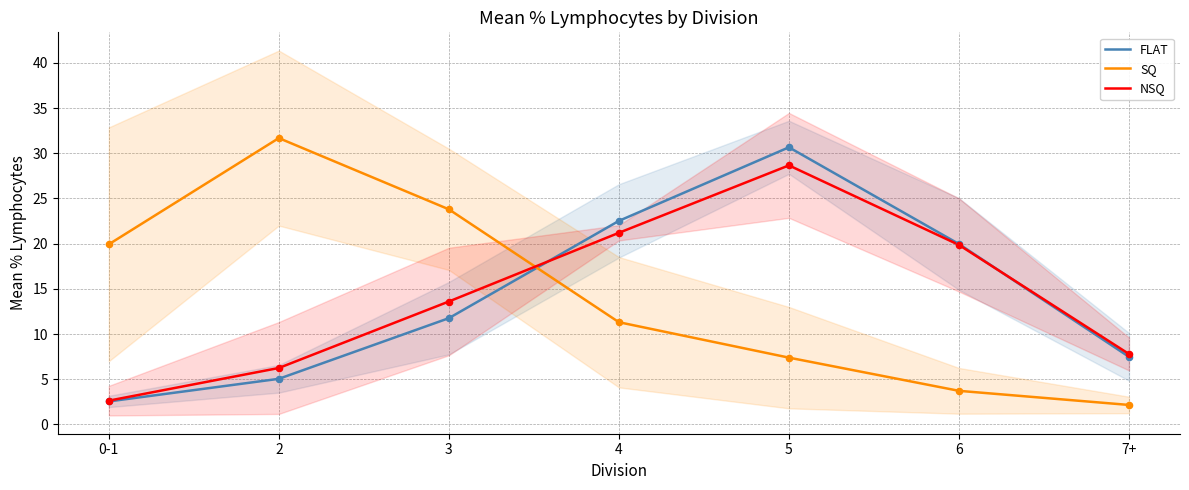

Which series reaches the minimum Y coordinate?

SQ